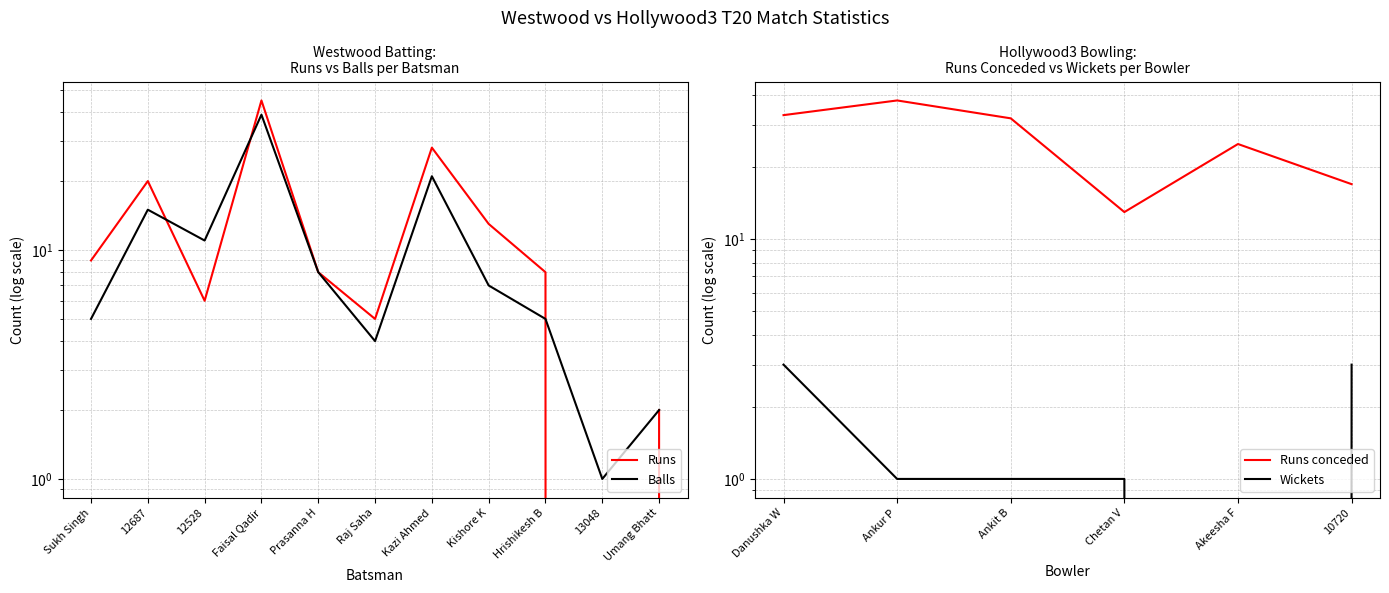

Which series ends up on top after the final intersection of Westwood Runs and Westwood Balls?

Westwood Balls